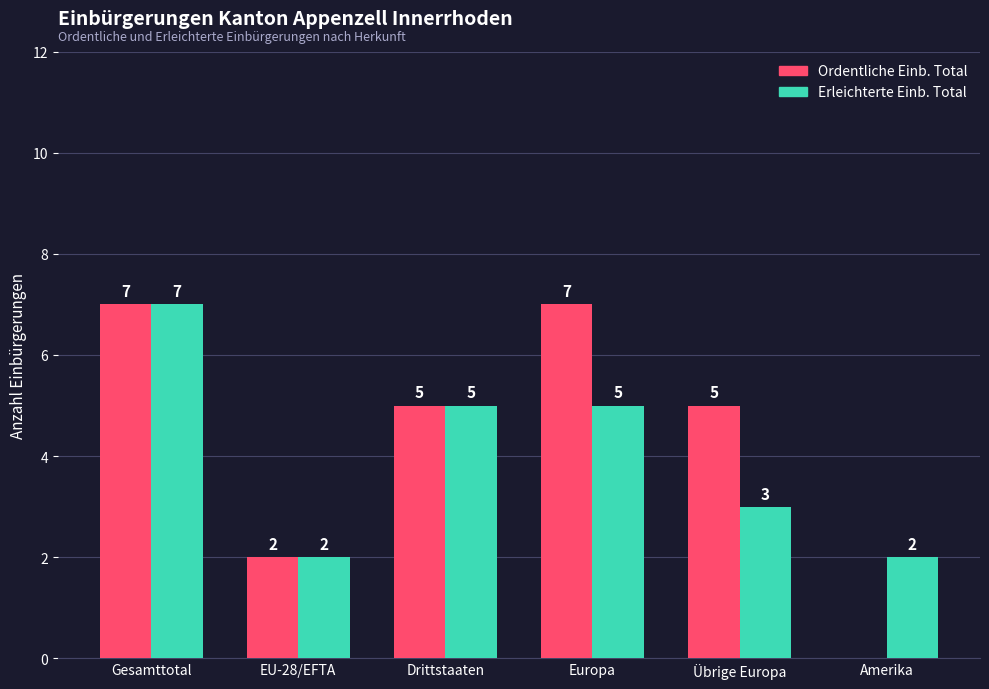

Which series has the largest range (max minus min)?

Ordentliche Einb. Total